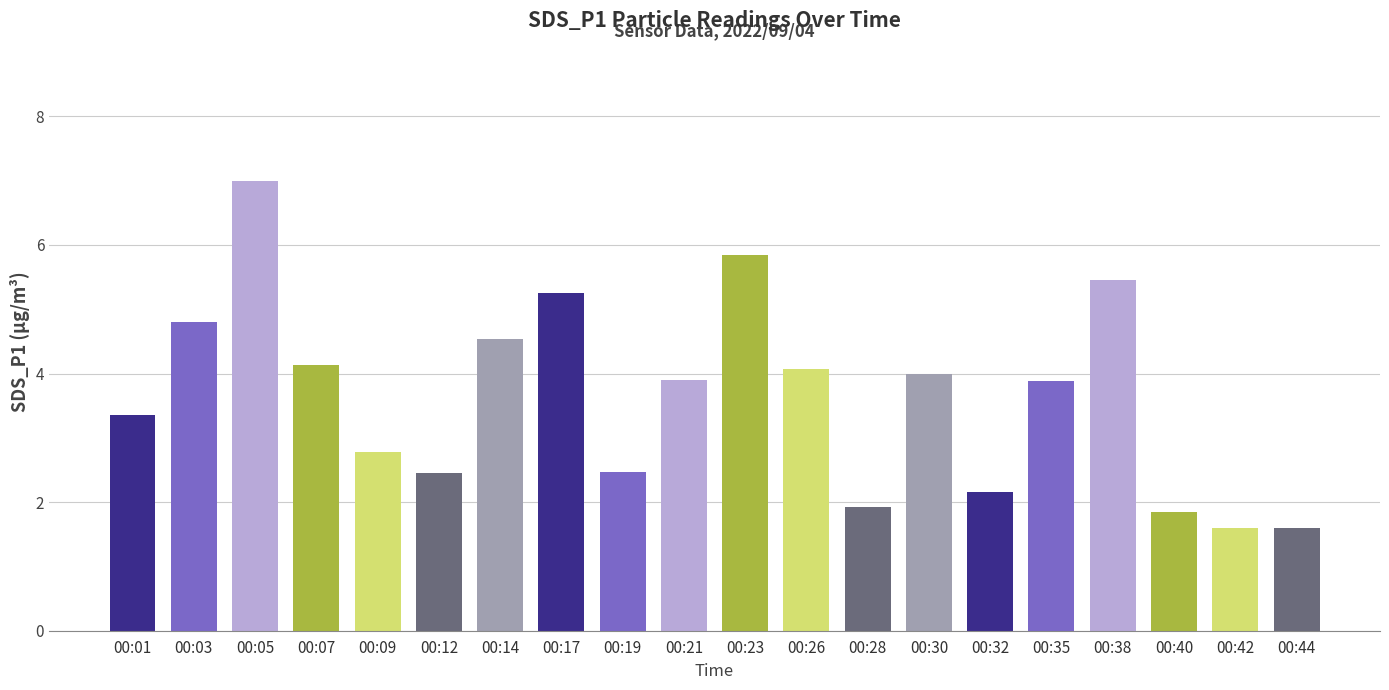

The value at 00:40 is 1.9. True or false?

True